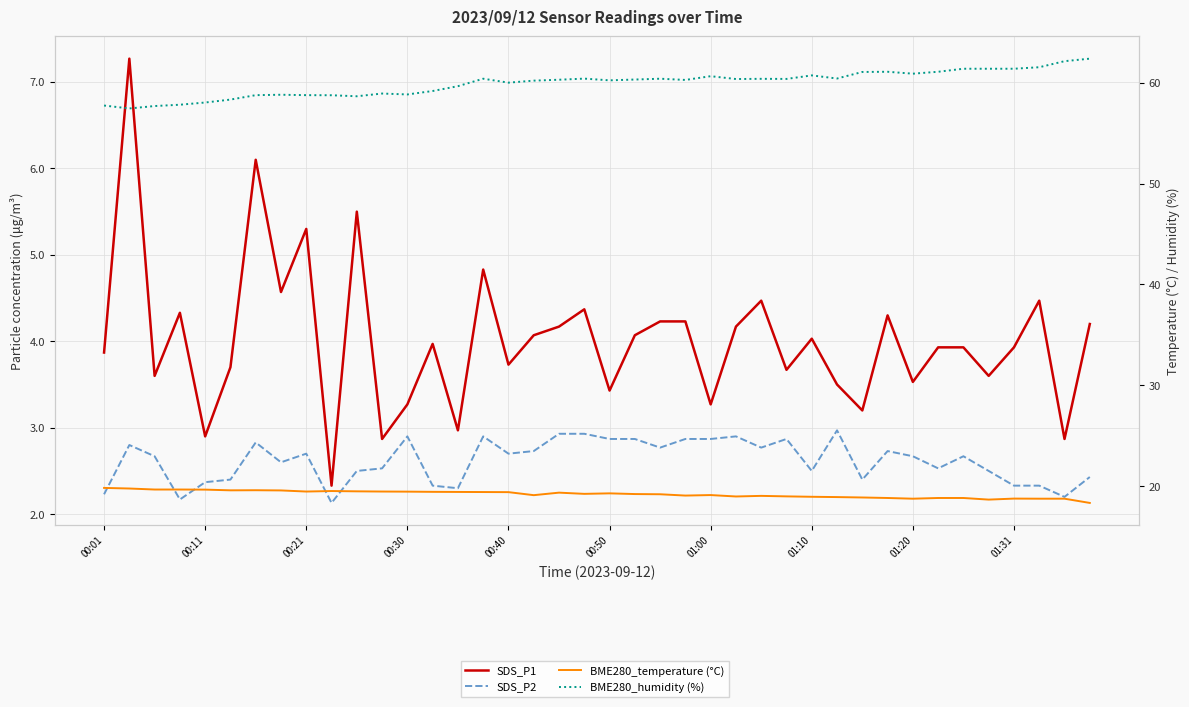

Reading left to right, transcribe all the data shown in this chart.

SDS_P1: 3.9	7.3	3.6	4.3	2.9	3.7	6.1	4.6	5.3	2.3	5.5	2.9	3.3	4.0	3.0	4.8	3.7	4.1	4.2	4.4	3.4	4.1	4.2	4.2	3.3	4.2	4.5	3.7	4.0	3.5	3.2	4.3	3.5	3.9	3.9	3.6	3.9	4.5	2.9	4.2
SDS_P2: 2.2	2.8	2.7	2.2	2.4	2.4	2.8	2.6	2.7	2.1	2.5	2.5	2.9	2.3	2.3	2.9	2.7	2.7	2.9	2.9	2.9	2.9	2.8	2.9	2.9	2.9	2.8	2.9	2.5	3.0	2.4	2.7	2.7	2.5	2.7	2.5	2.3	2.3	2.2	2.4
BME280_temperature (°C): 19.8	19.8	19.7	19.7	19.6	19.6	19.6	19.6	19.5	19.5	19.5	19.5	19.4	19.4	19.4	19.4	19.4	19.1	19.4	19.2	19.3	19.2	19.2	19.1	19.1	19.0	19.0	19.0	18.9	18.9	18.9	18.8	18.8	18.8	18.8	18.7	18.8	18.8	18.8	18.3
BME280_humidity (%): 57.8	57.5	57.7	57.8	58.0	58.3	58.8	58.8	58.8	58.8	58.7	58.9	58.9	59.2	59.7	60.4	60.0	60.2	60.3	60.4	60.2	60.3	60.4	60.3	60.7	60.4	60.4	60.4	60.7	60.4	61.1	61.1	60.9	61.1	61.4	61.4	61.4	61.5	62.1	62.4